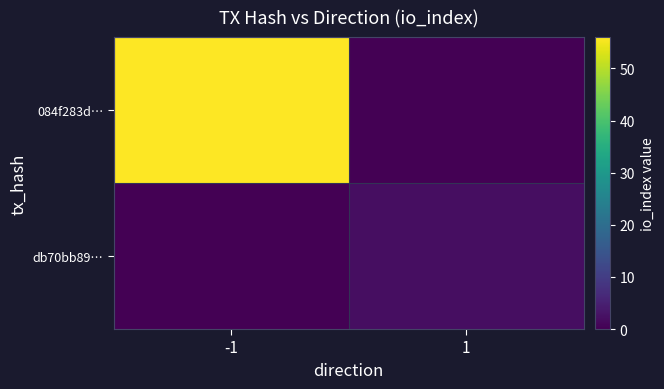

How many series are shown in this chart?

2